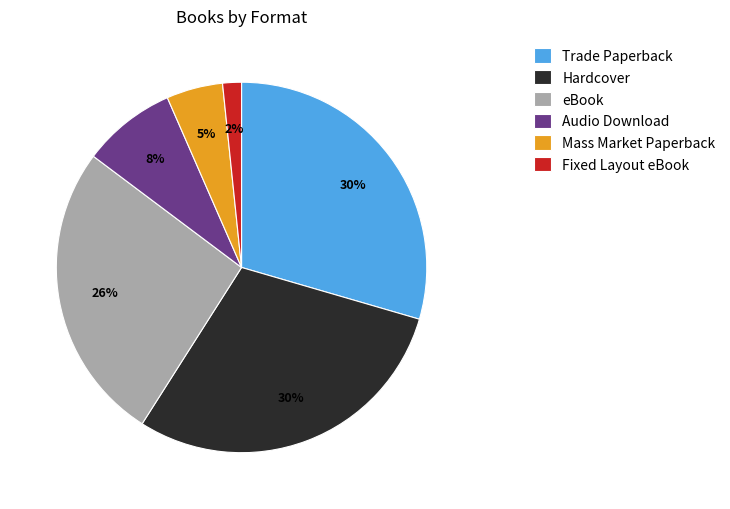

Combined, do Audio Download and Hardcover account for over 50%?

No